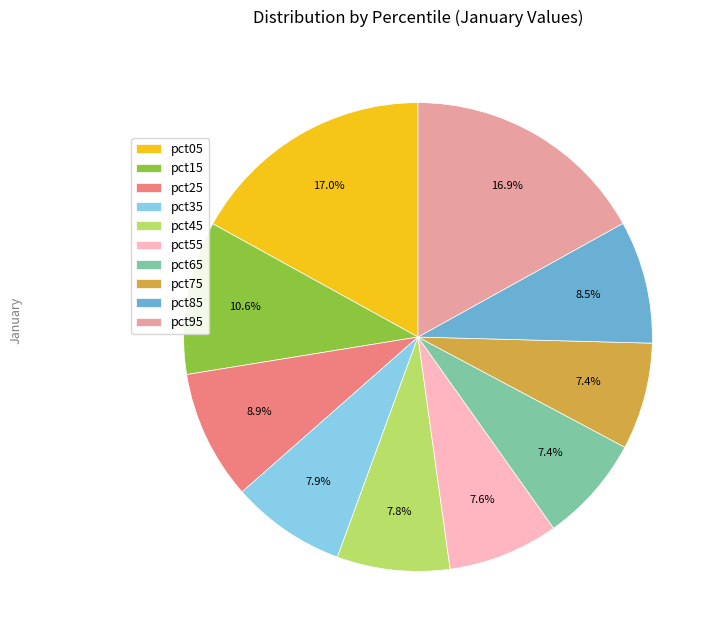

To the nearest percent, what is the average slice percentage?

10%